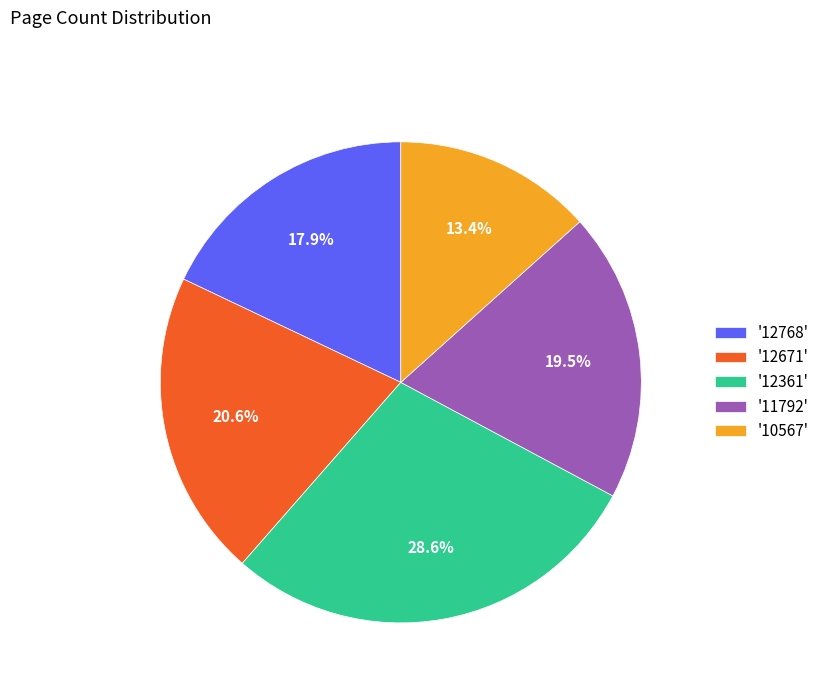

Approximately how many times larger is the value at '12361' compared to '11792'?

1.5